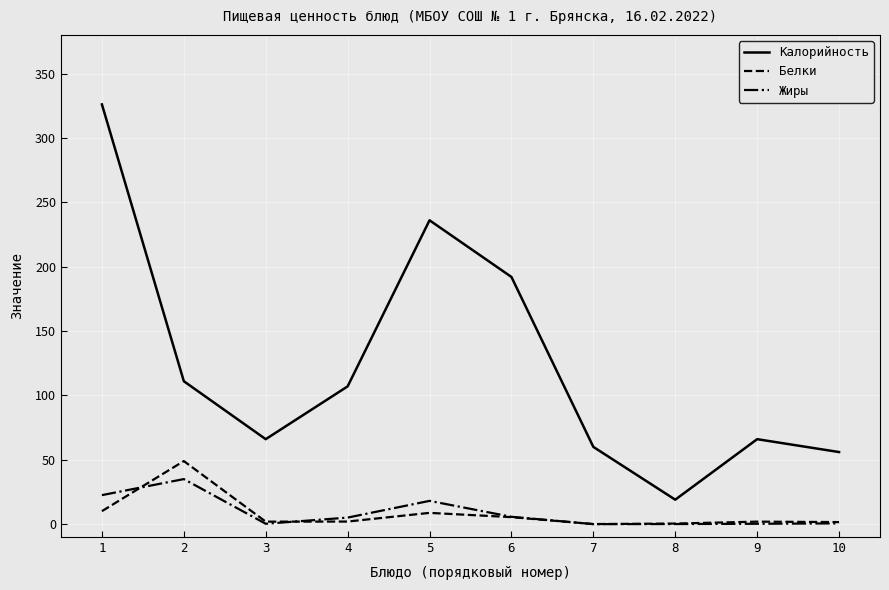

What is the difference between the second highest and minimum values in the Белки series?

10.0